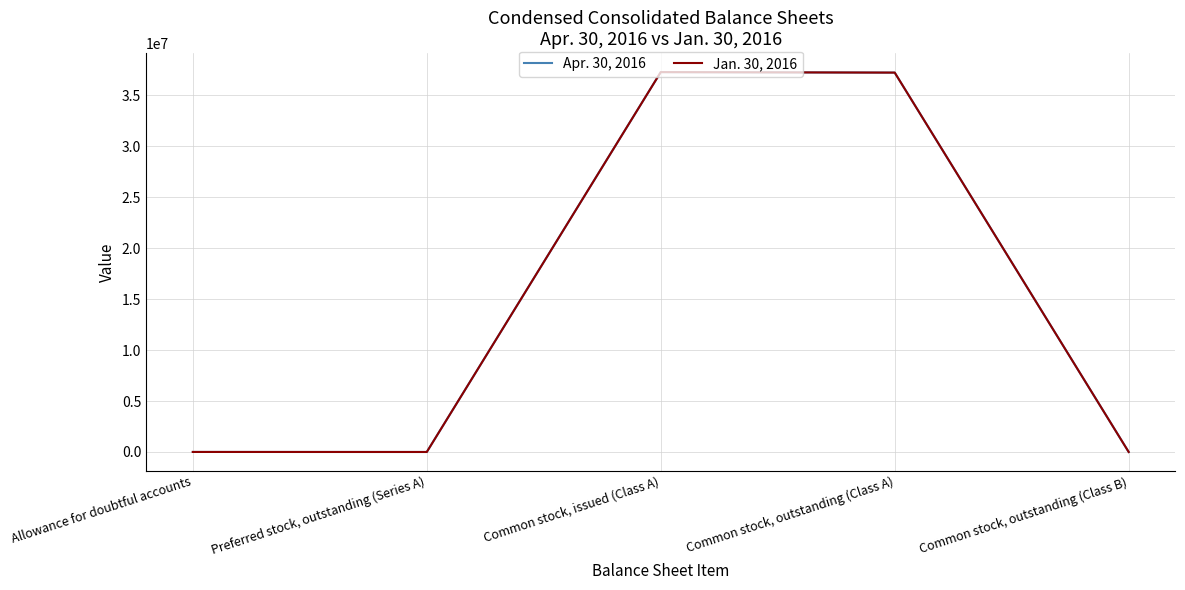

List the series in order of their overall mean, lowest first.

Apr. 30, 2016, Jan. 30, 2016